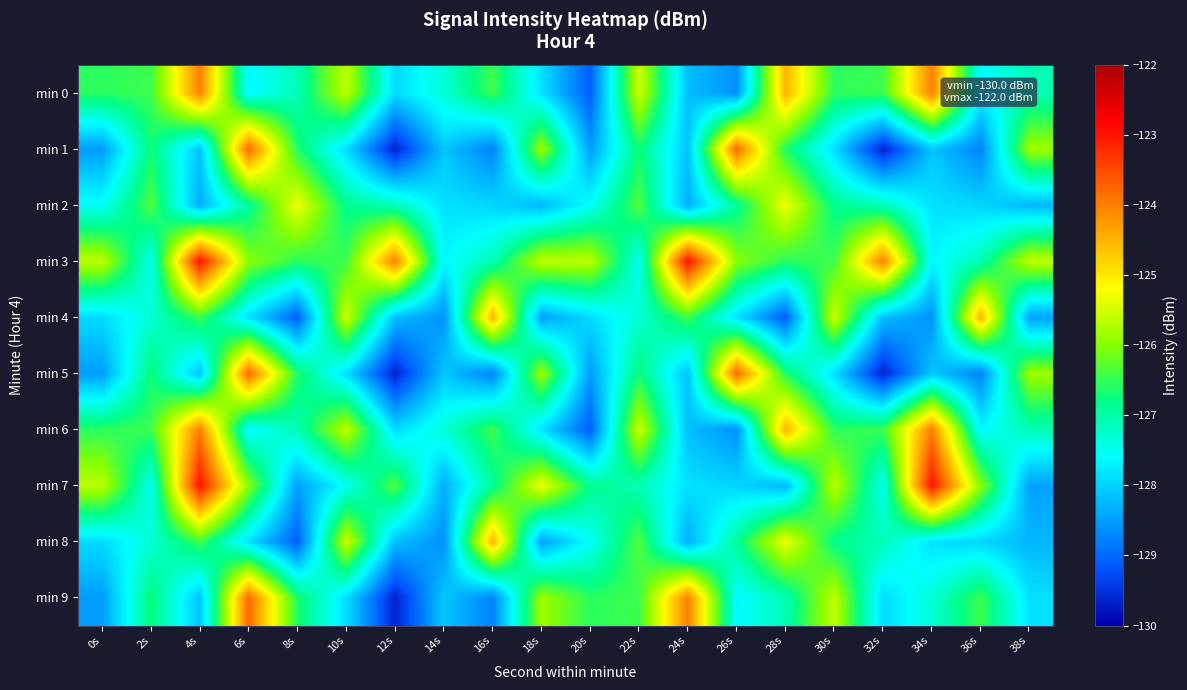

What is the minimum value shown in the chart?

-129.7